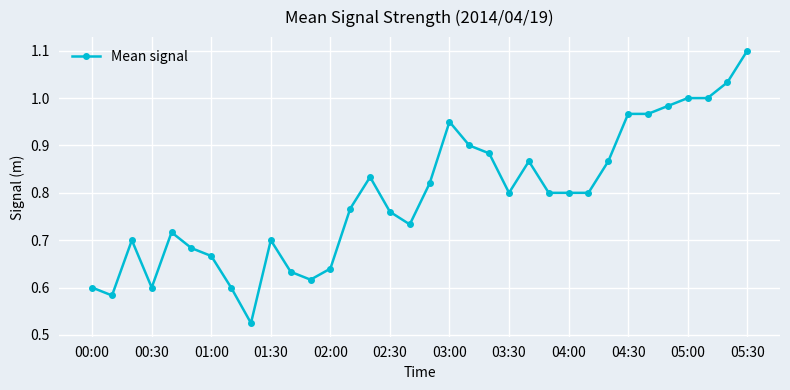

What is the maximum value shown in the chart?

1.1